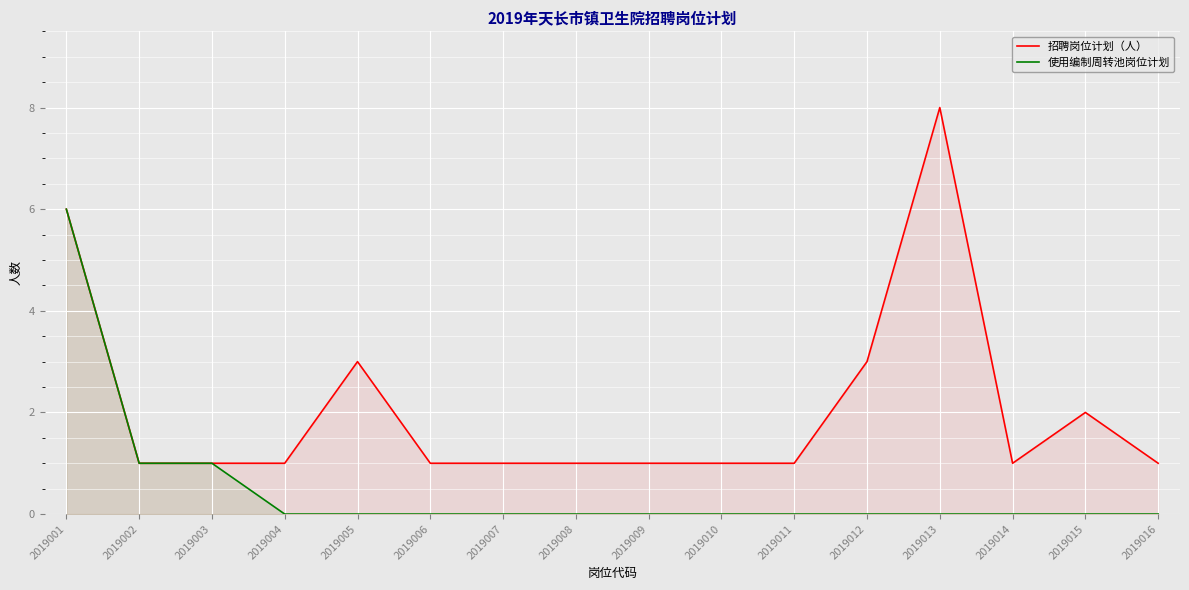

Which has a higher value, 2019009 or 2019005?

2019005